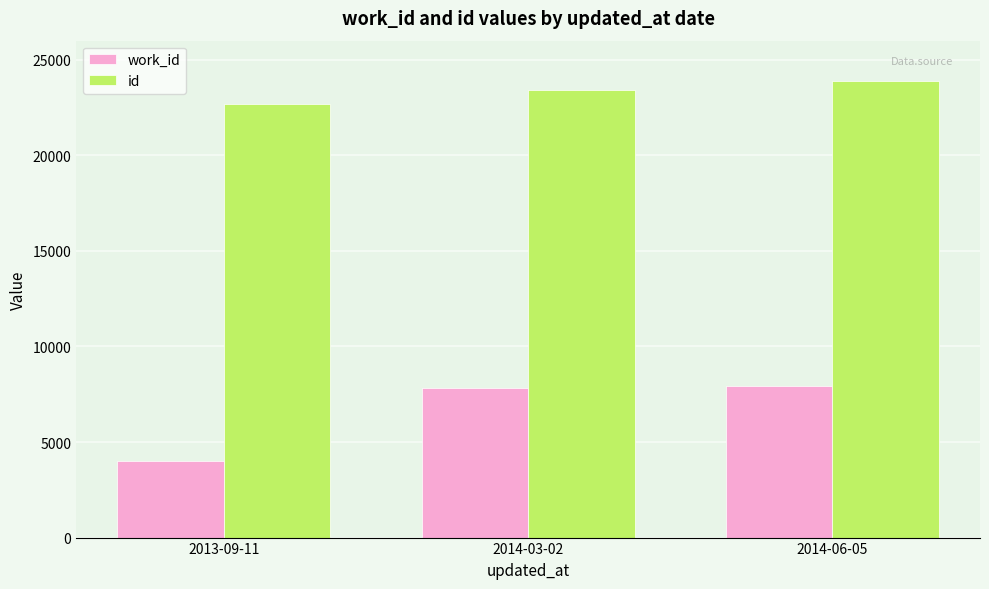

Rank the series at 2014-03-02 from lowest to highest value.

work_id, id